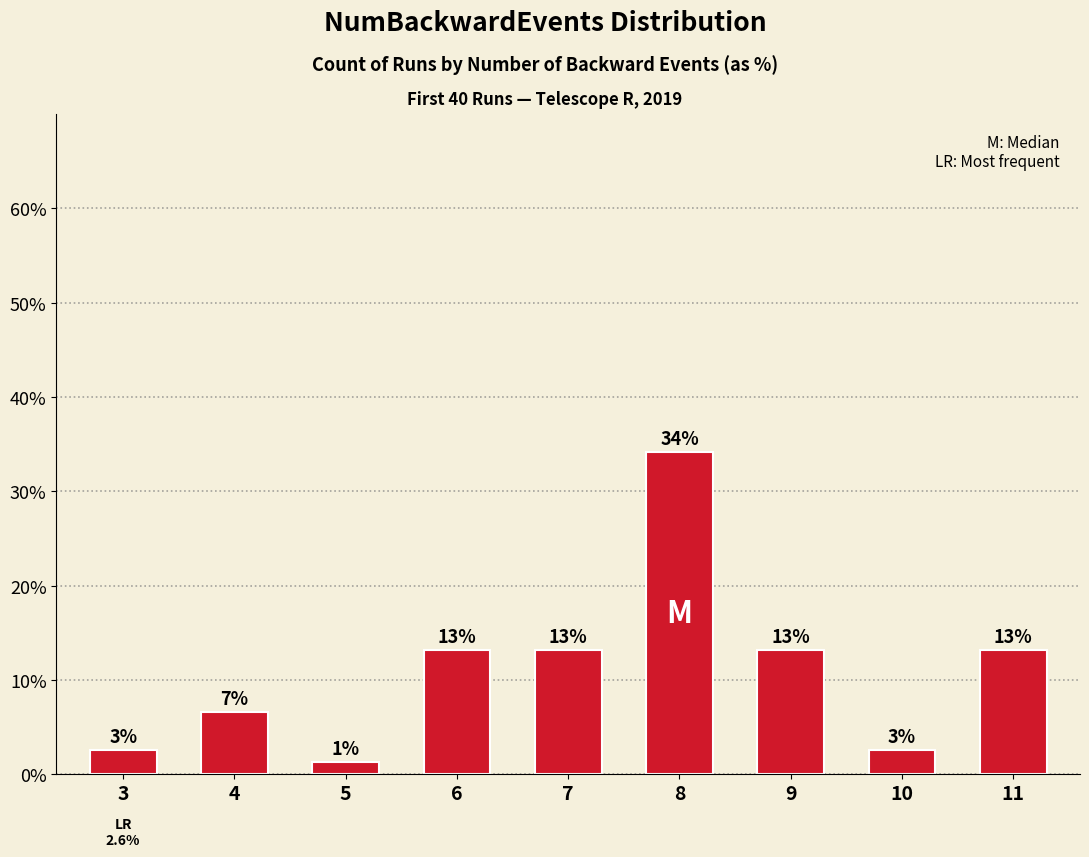

Where does the data first go above 13?

6